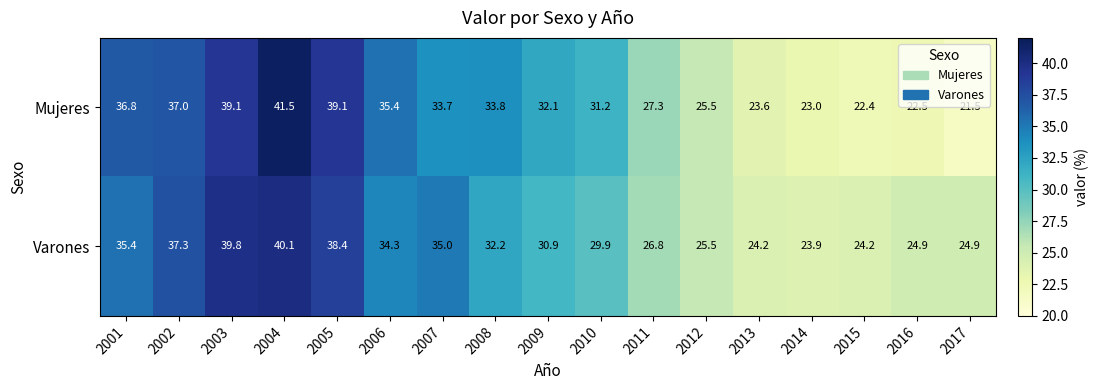

How many data points does each series have?

17